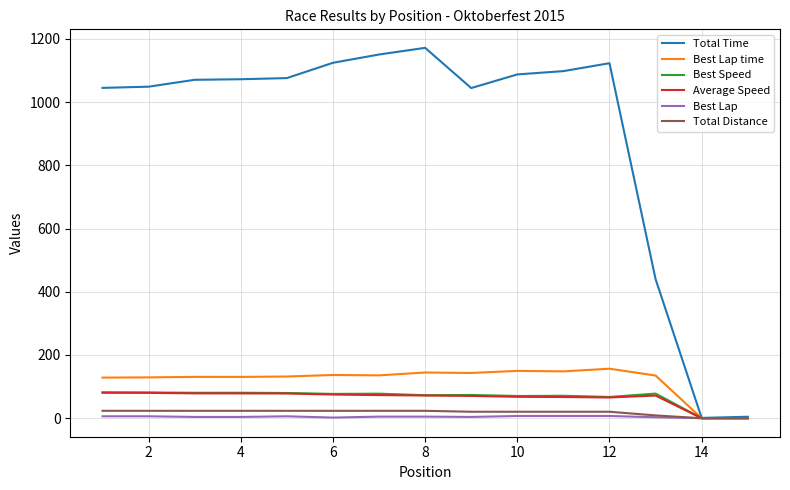

Which series has the widest spread of values?

Total Time